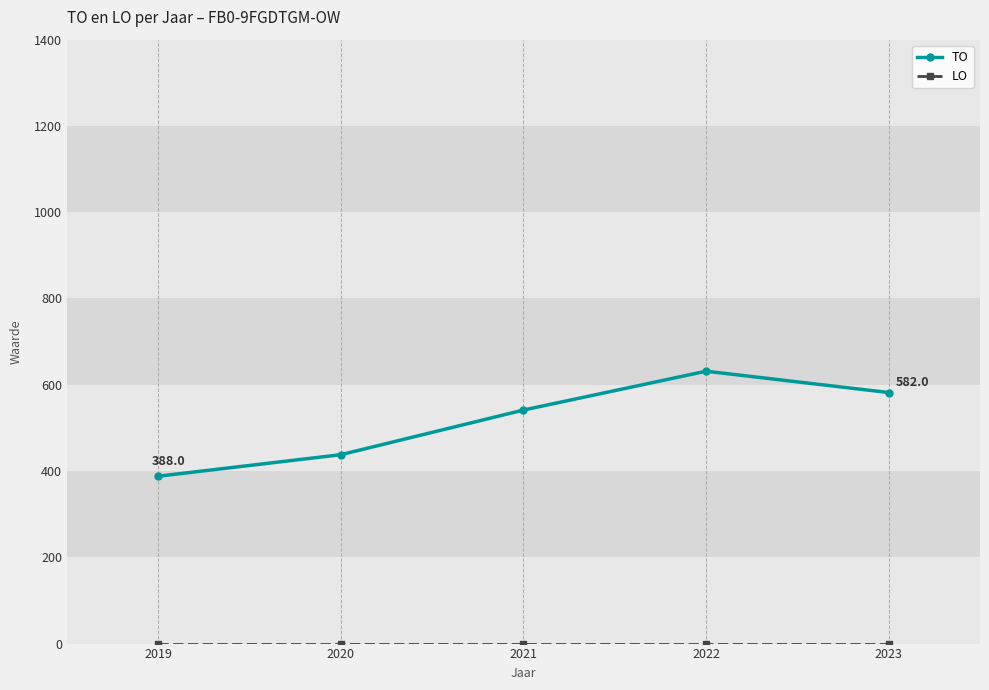

List the labels in order of TO value, largest first.

2022, 2023, 2021, 2020, 2019